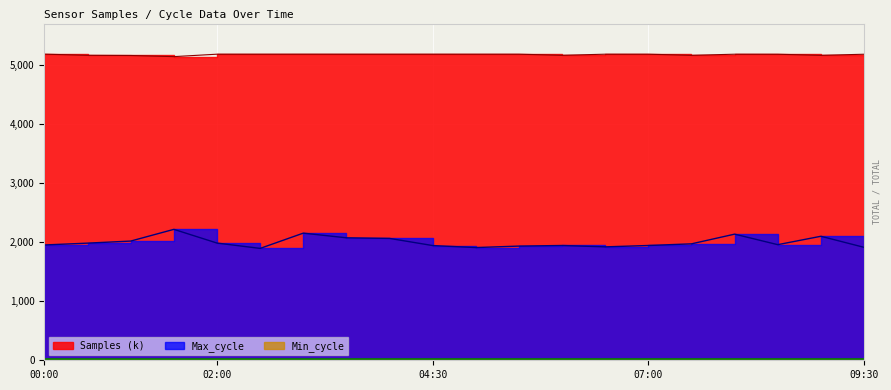

What is the label of the 6th point from the right?

07:00